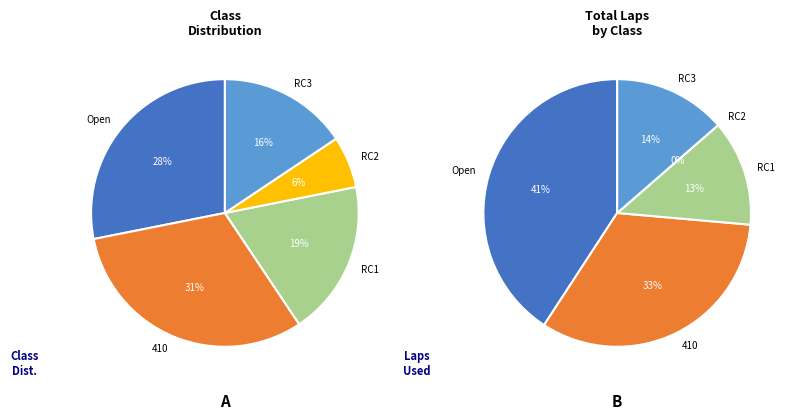

To the nearest percent, what is the combined percentage of 410 and 410?

31%